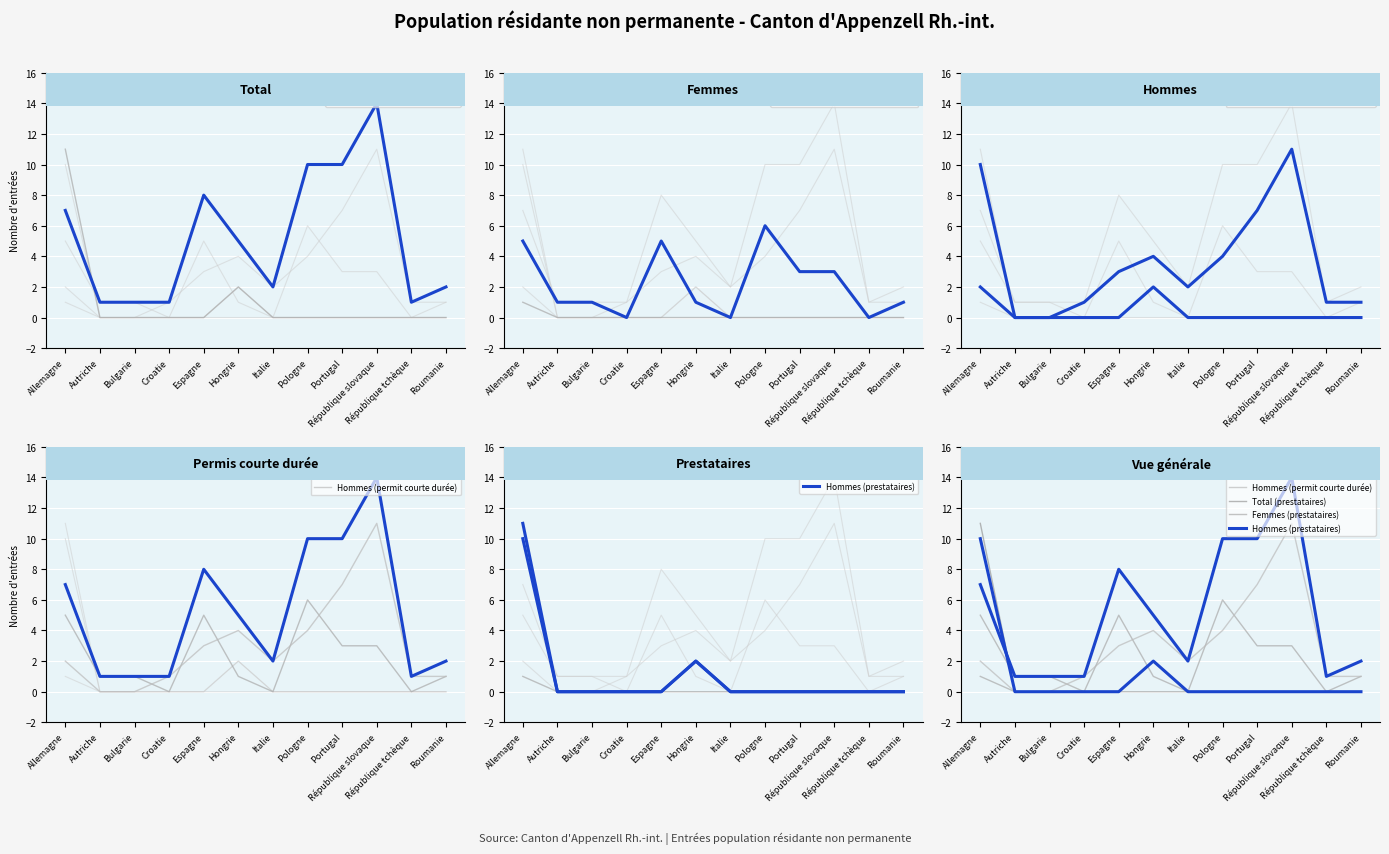

Between Pologne and République tchèque, which series saw the biggest shift?

Total (permit courte durée)